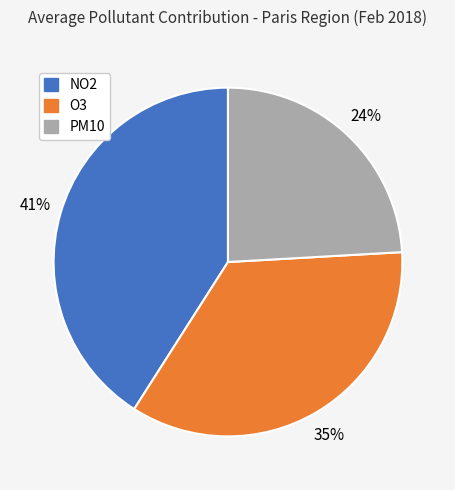

Which category has the biggest portion of the pie?

NO2